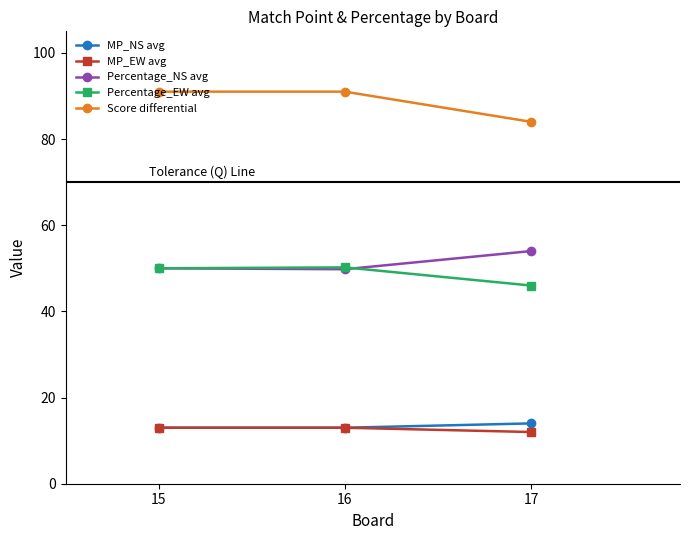

At how many categories does at least one series exceed 44?

3